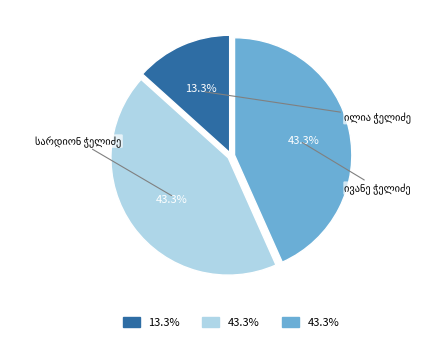

How many segments does this pie chart have?

3